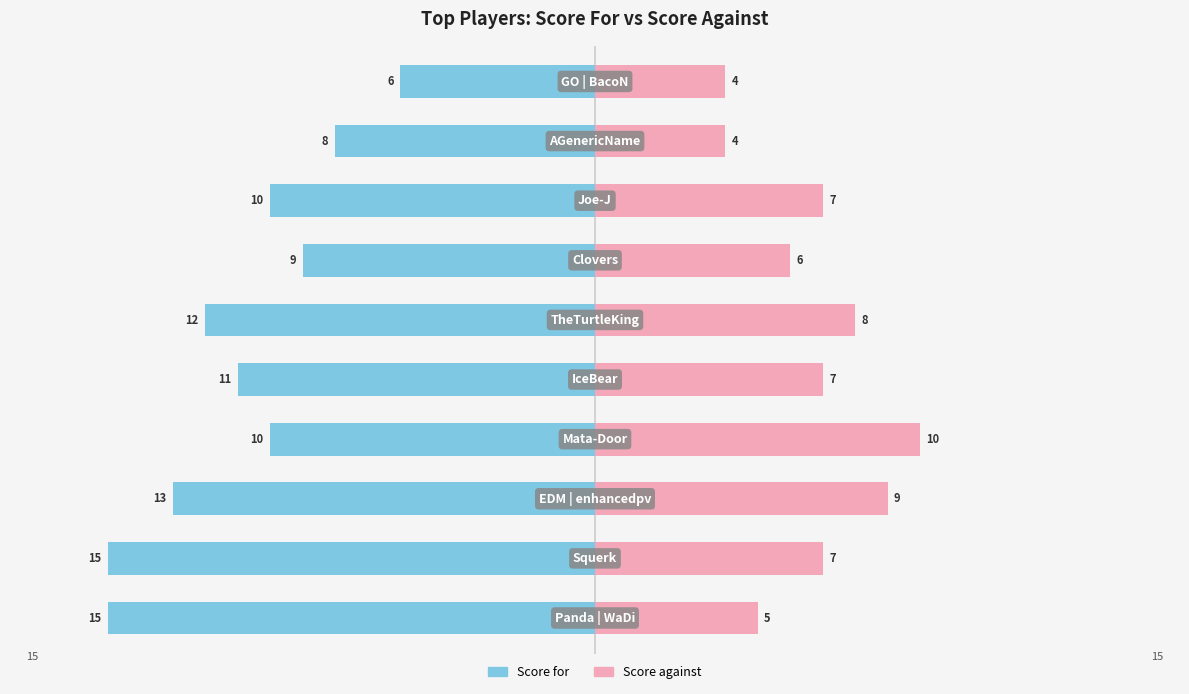

How many data points in Score for are less than -10?

5